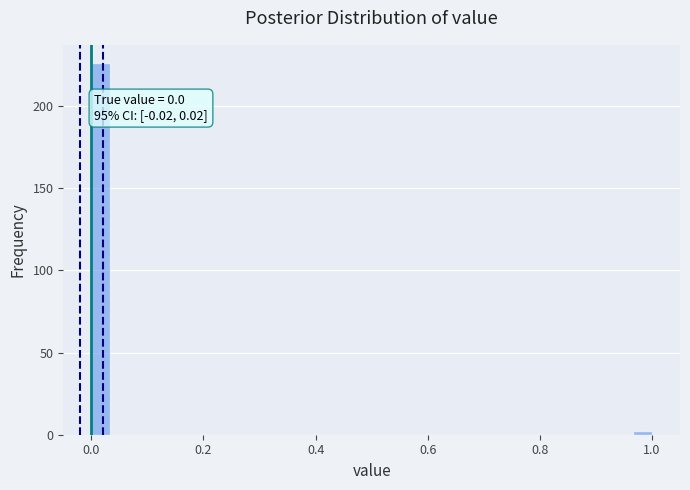

Read against the x-axis, roughly where is the centre of the tallest bar?

0.02